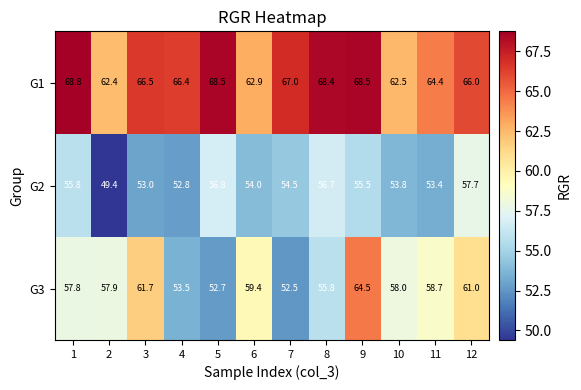

Which series has the largest total across all categories?

G1